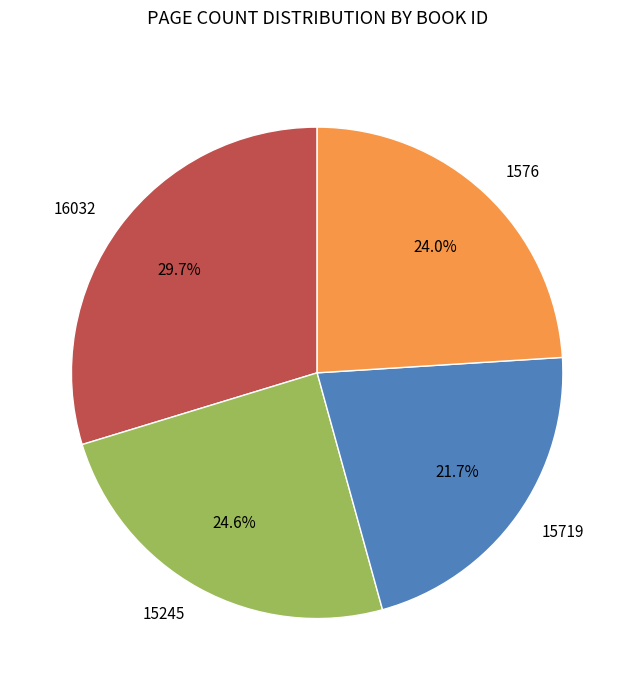

True or false: 16032 accounts for 30% of the total.

True